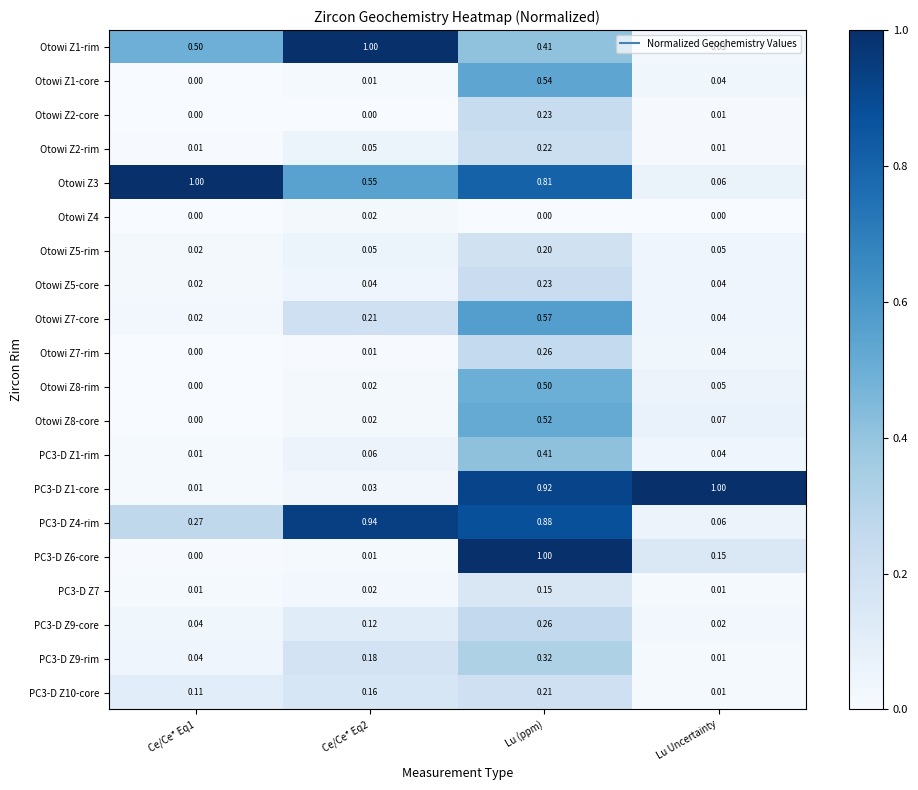

Which series has the largest total across all categories?

Otowi Z3